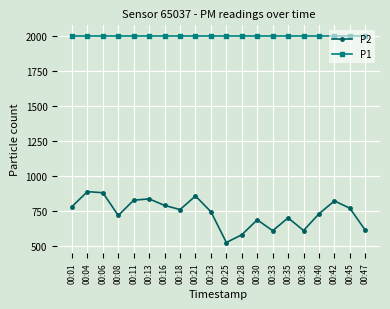

The P2 series shows 1115.3 at 00:08. True or false?

False